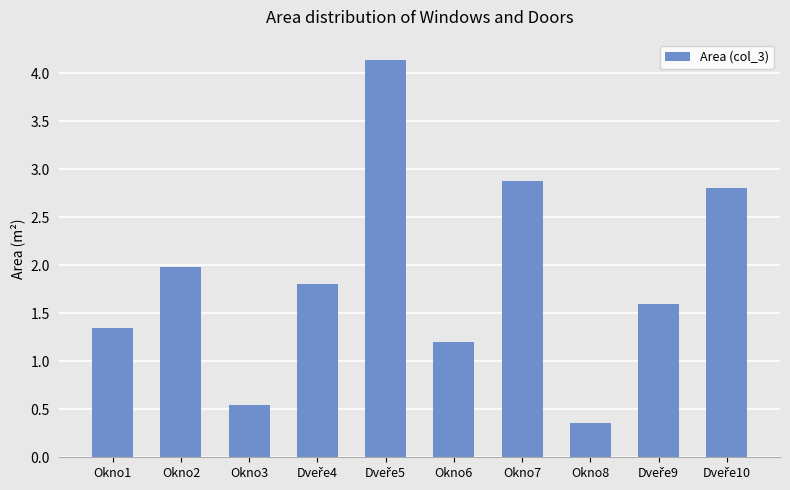

At which label does the data first exceed 1?

Okno1